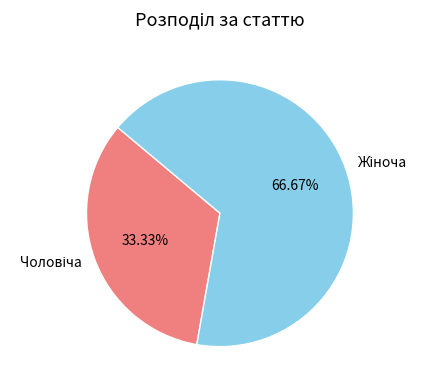

How many slices are in this pie chart?

2